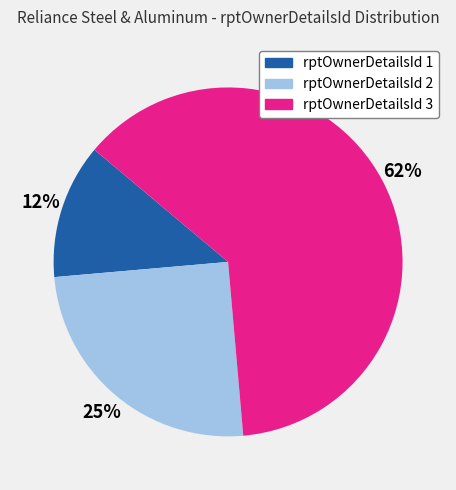

Is there a majority slice in this chart?

Yes